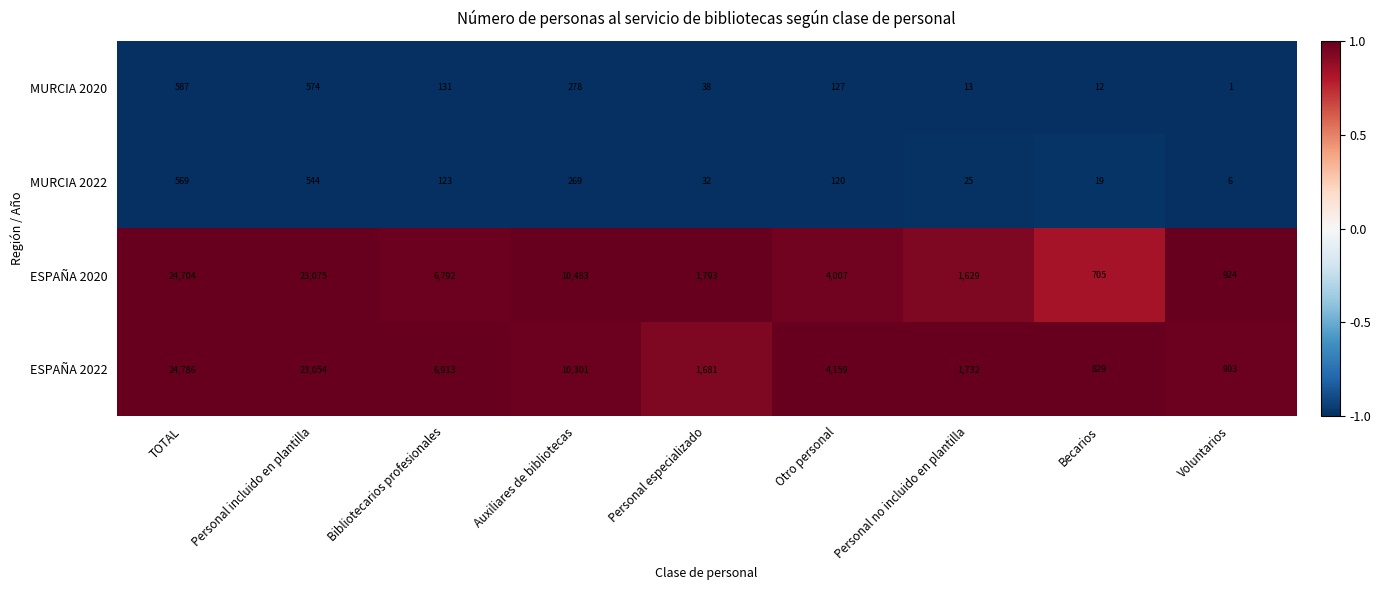

The MURCIA 2022 series shows 215 at Otro personal. True or false?

False